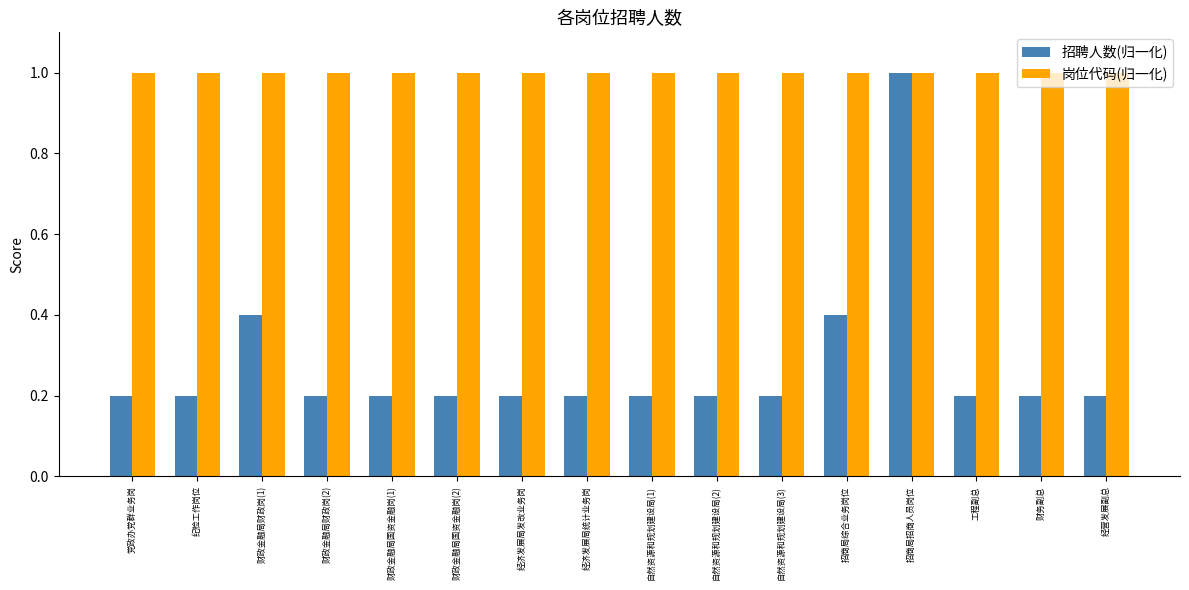

Reading left to right, list all the values displayed in this chart.

招聘人数(归一化): 党政办党群业务岗=0.2	纪检工作岗位=0.2	财政金融局财政岗(1)=0.4	财政金融局财政岗(2)=0.2	财政金融局国资金融岗(1)=0.2	财政金融局国资金融岗(2)=0.2	经济发展局发改业务岗=0.2	经济发展局统计业务岗=0.2	自然资源和规划建设局(1)=0.2	自然资源和规划建设局(2)=0.2	自然资源和规划建设局(3)=0.2	招商局综合业务岗位=0.4	招商局招商人员岗位=1.0	工程副总=0.2	财务副总=0.2	经营发展副总=0.2
岗位代码(归一化): 党政办党群业务岗=1.0	纪检工作岗位=1.0	财政金融局财政岗(1)=1.0	财政金融局财政岗(2)=1.0	财政金融局国资金融岗(1)=1.0	财政金融局国资金融岗(2)=1.0	经济发展局发改业务岗=1.0	经济发展局统计业务岗=1.0	自然资源和规划建设局(1)=1.0	自然资源和规划建设局(2)=1.0	自然资源和规划建设局(3)=1.0	招商局综合业务岗位=1.0	招商局招商人员岗位=1.0	工程副总=1.0	财务副总=1.0	经营发展副总=1.0